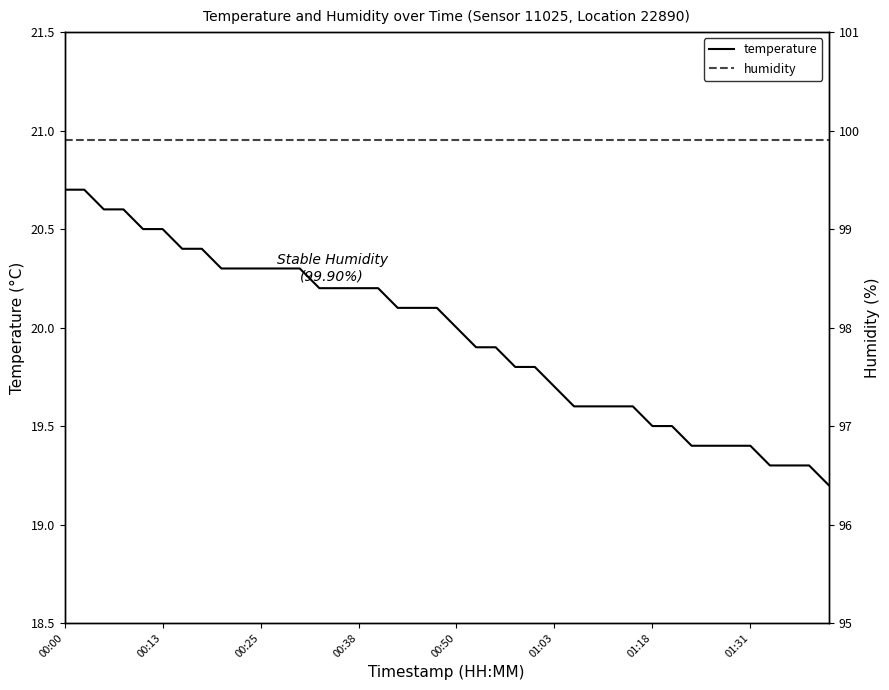

Is this an area chart (filled region under the line)?

No